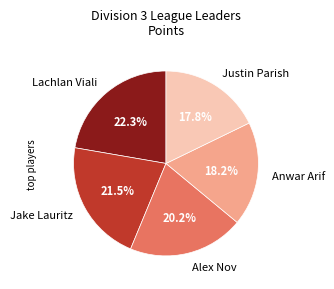

How many slices are in this pie chart?

5